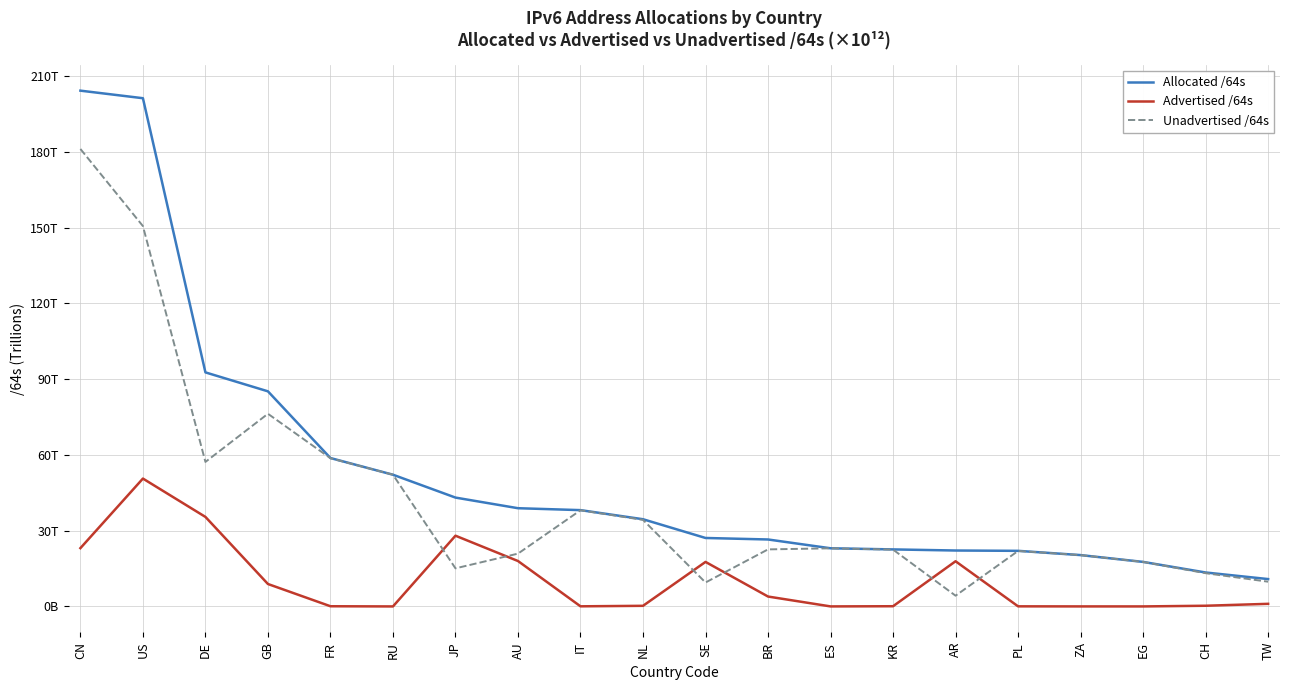

What is the average value of the Unadvertised /64s series?

42.5